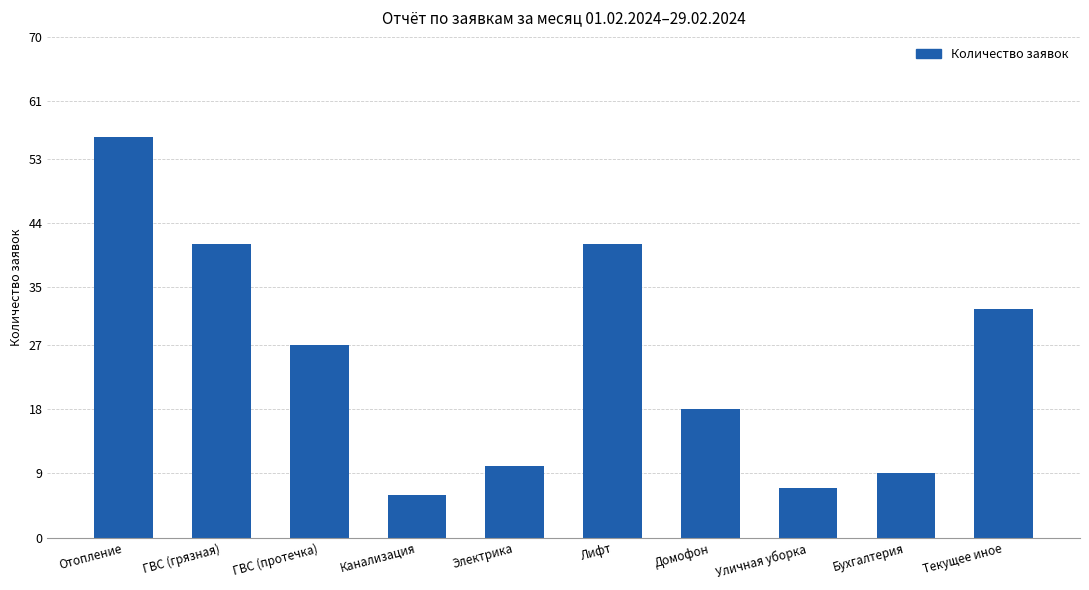

What is the sum of the values at Домофон and ГВС (грязная)?

59